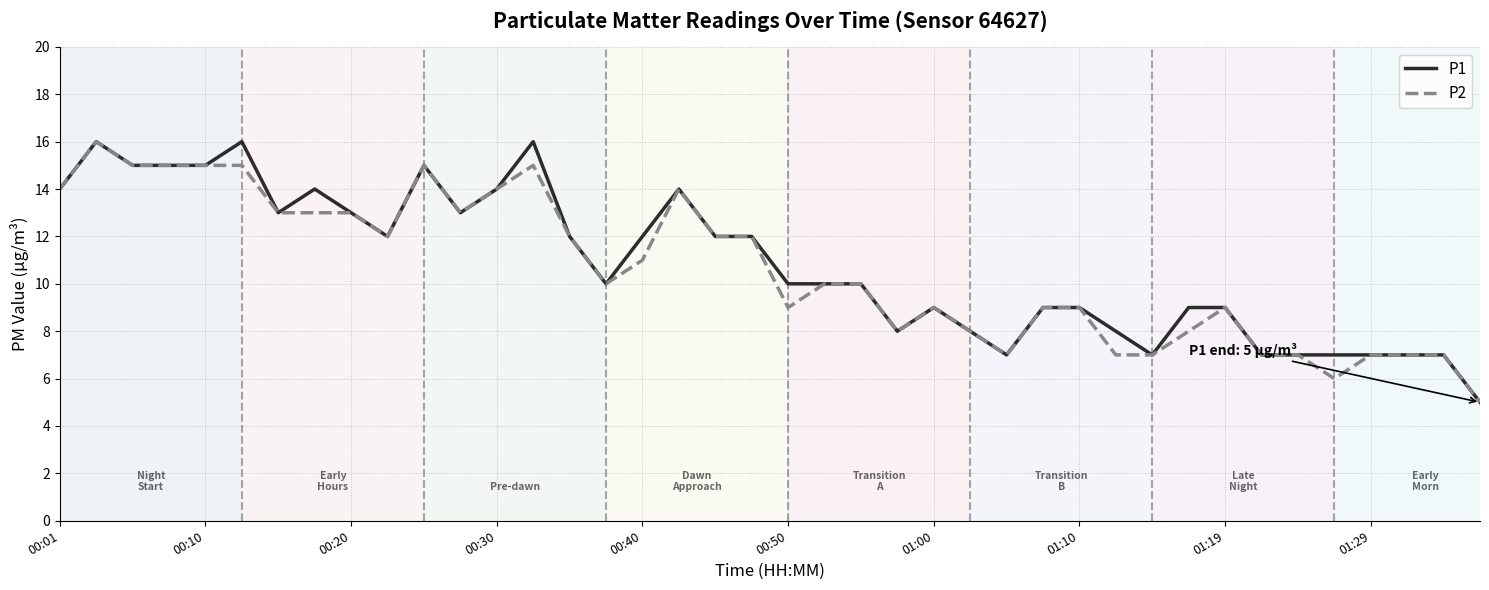

How many series are shown in this chart?

2